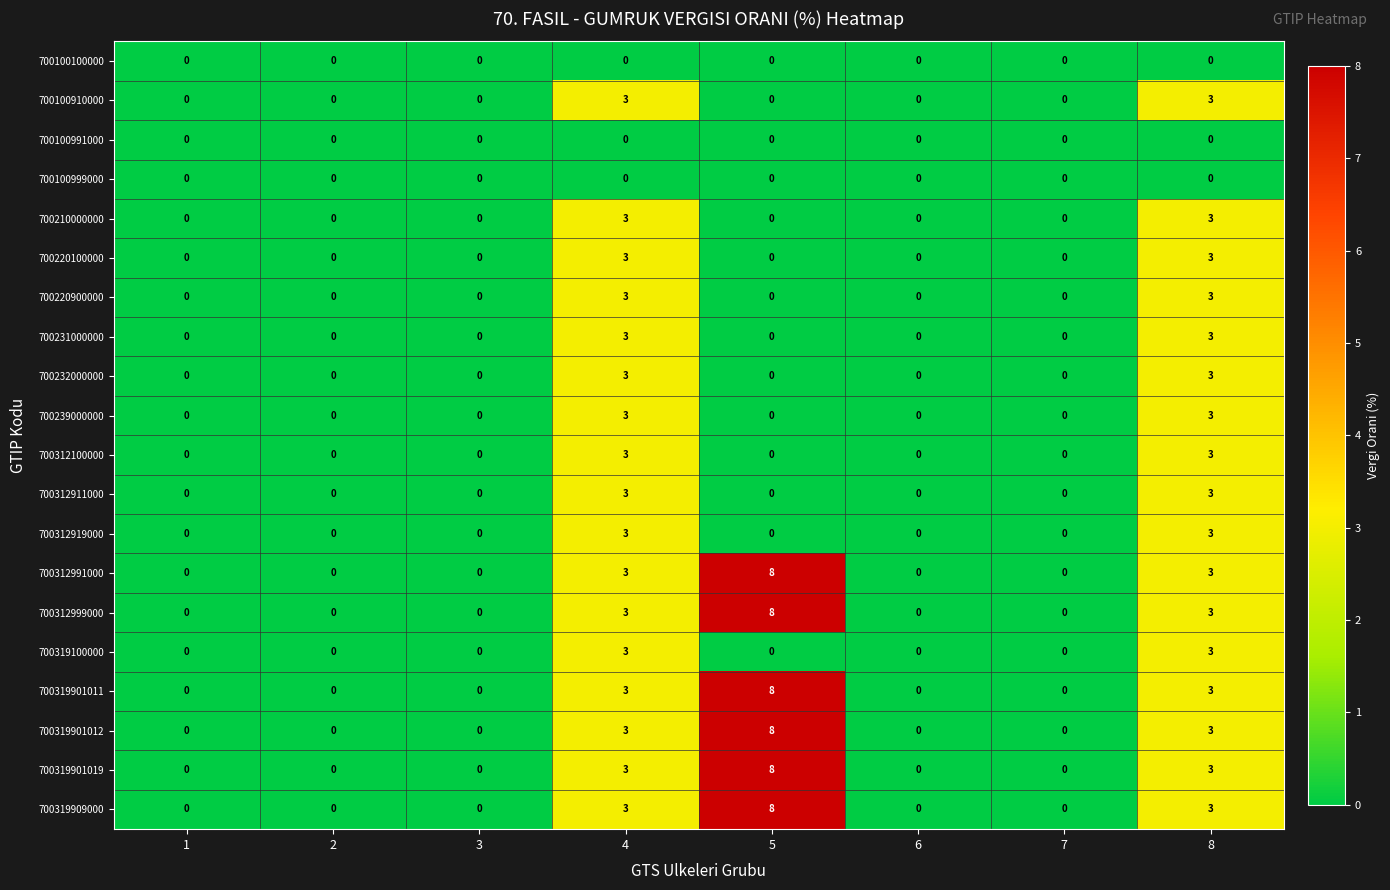

What is the sum of all 700220900000 values?

6